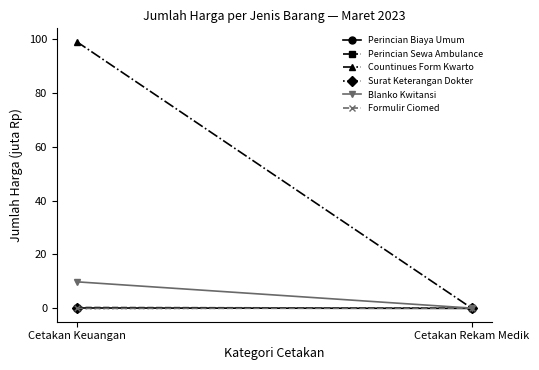

What is the difference between the highest and lowest values at Cetakan Rekam Medik?

0.2